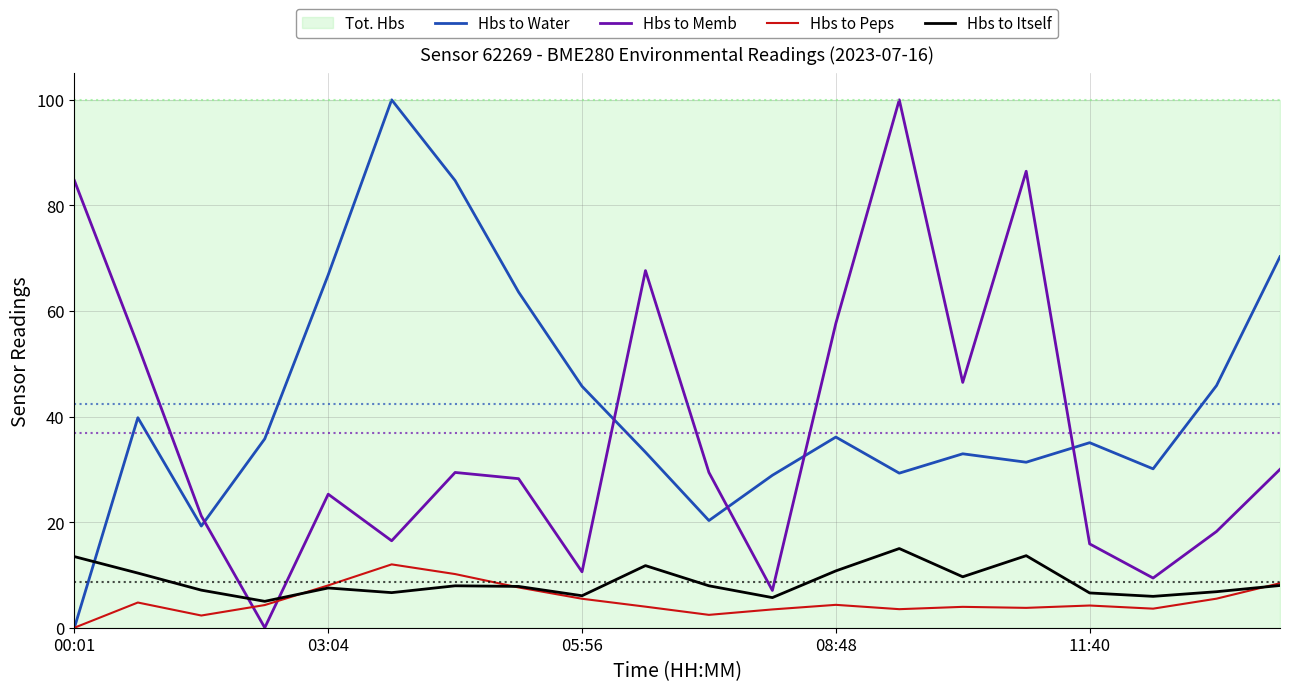

Which category has the lowest value across all series?

00:01